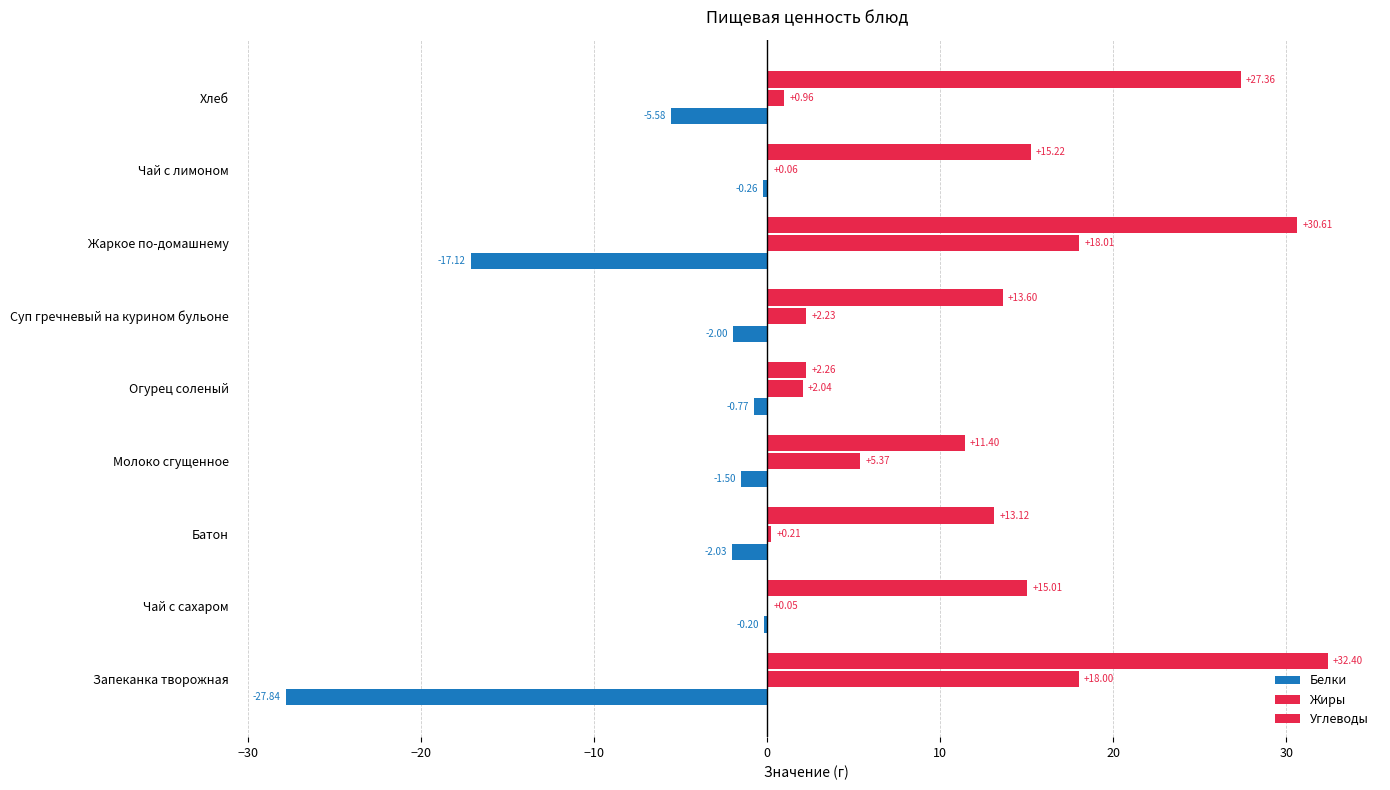

How many data points in Белки are above -2?

4